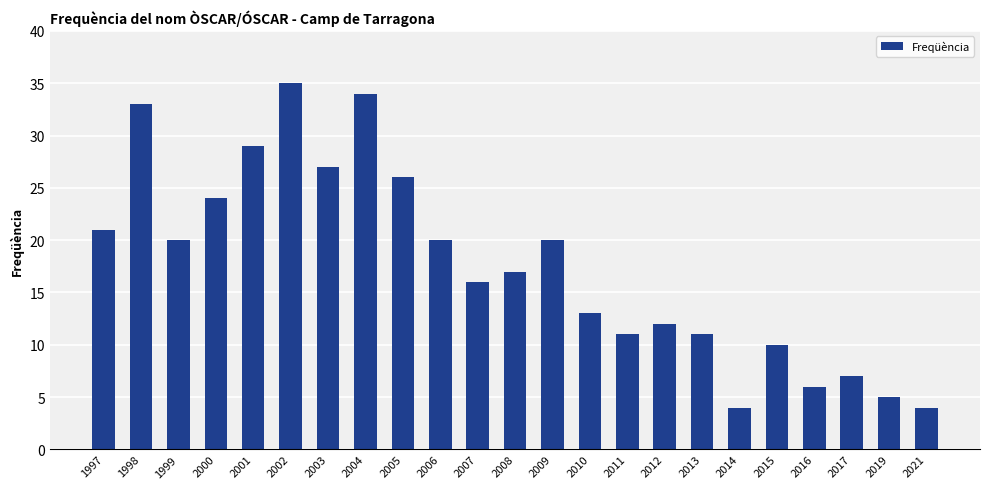

At which category does the chart reach its peak across all series?

2002